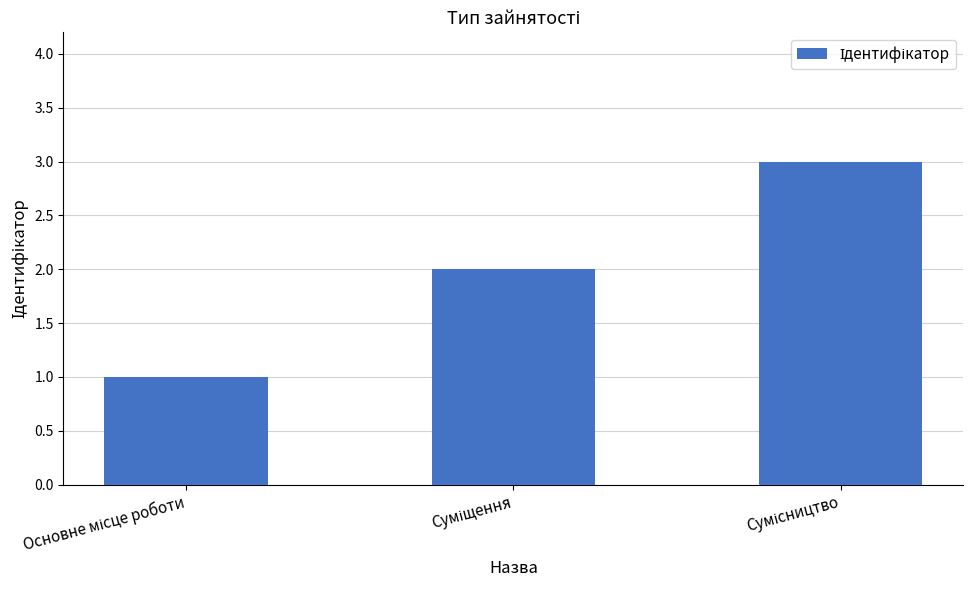

What is the sum of all values?

6